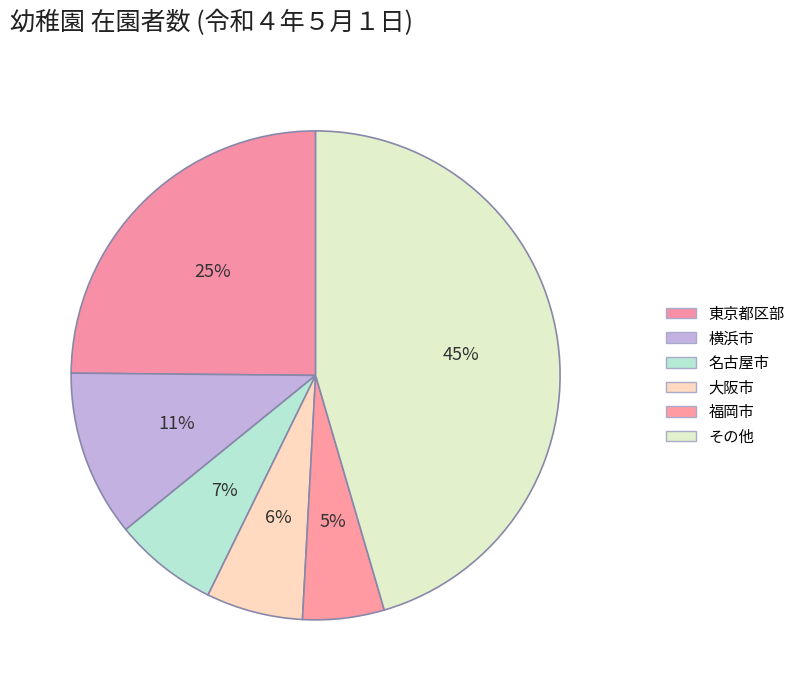

How many segments does this pie chart have?

6